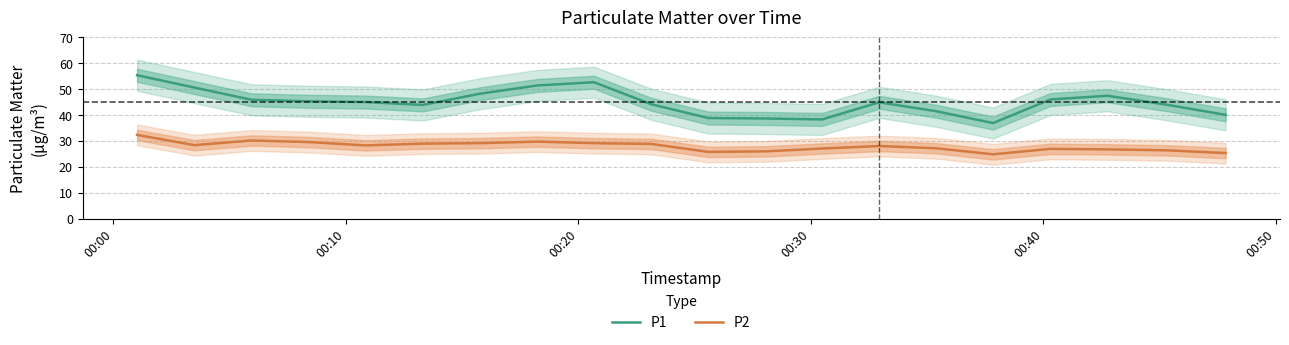

Does the chart display data point markers on the line(s)?

No